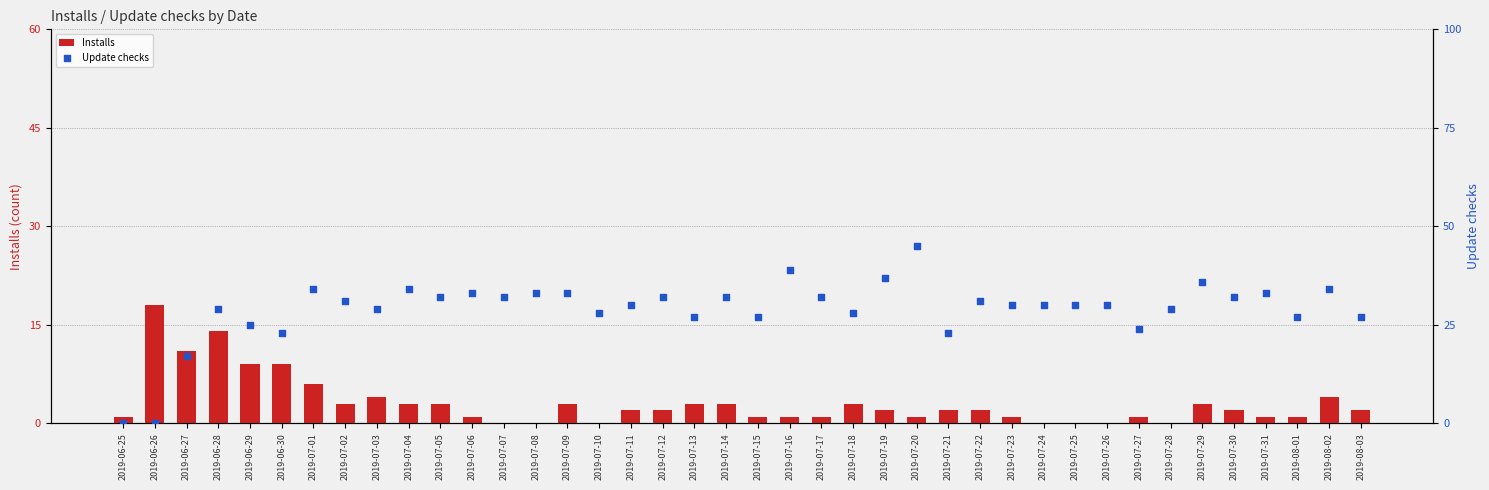

At how many categories does at least one series exceed 20?

37